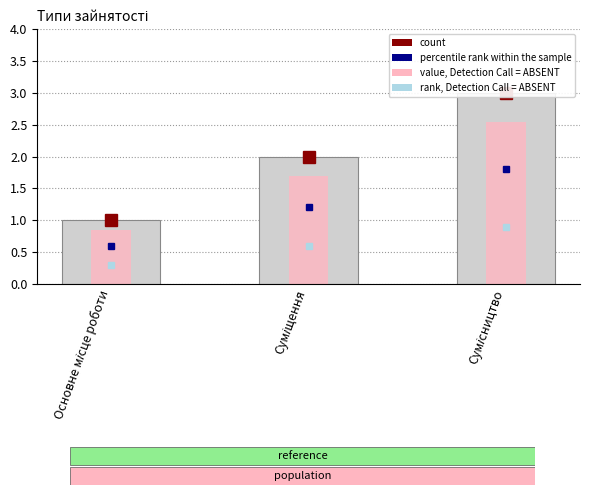

The value of Ідентифікатор at Суміщення is 2.0. True or false?

True